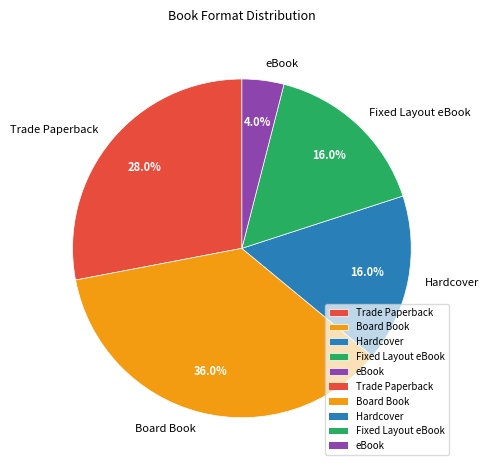

Between eBook and Fixed Layout eBook, which is larger?

Fixed Layout eBook